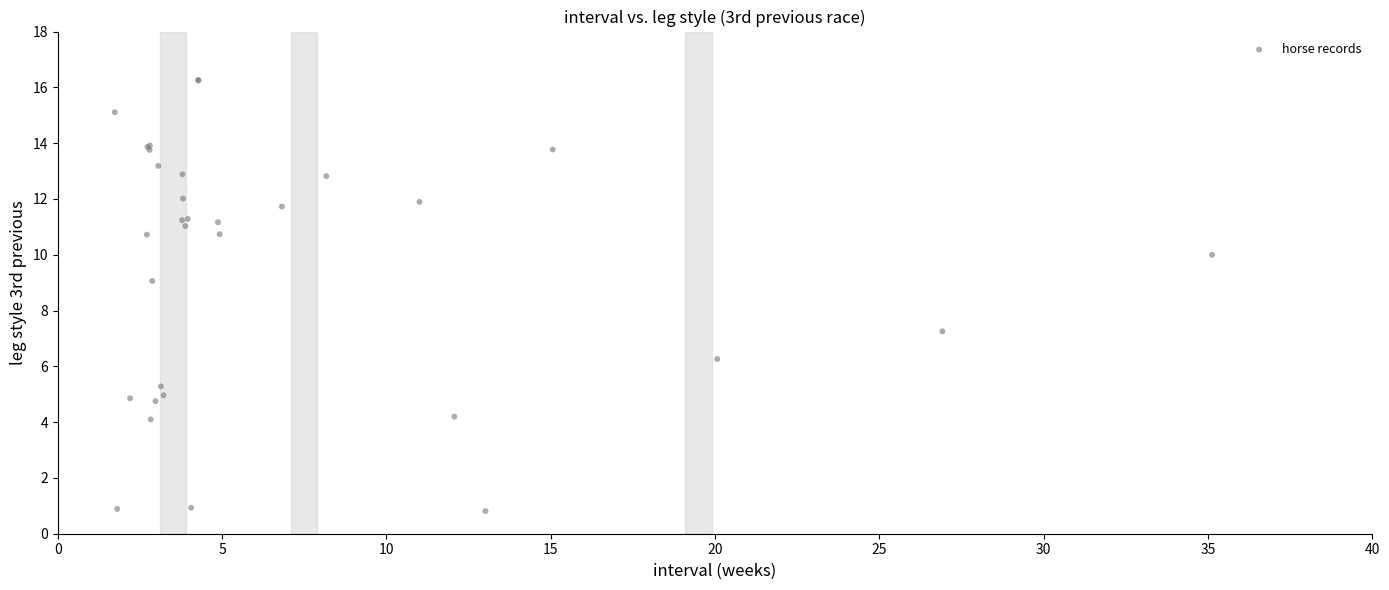

What Y value in the scatter plot is closest to 8?

7.3